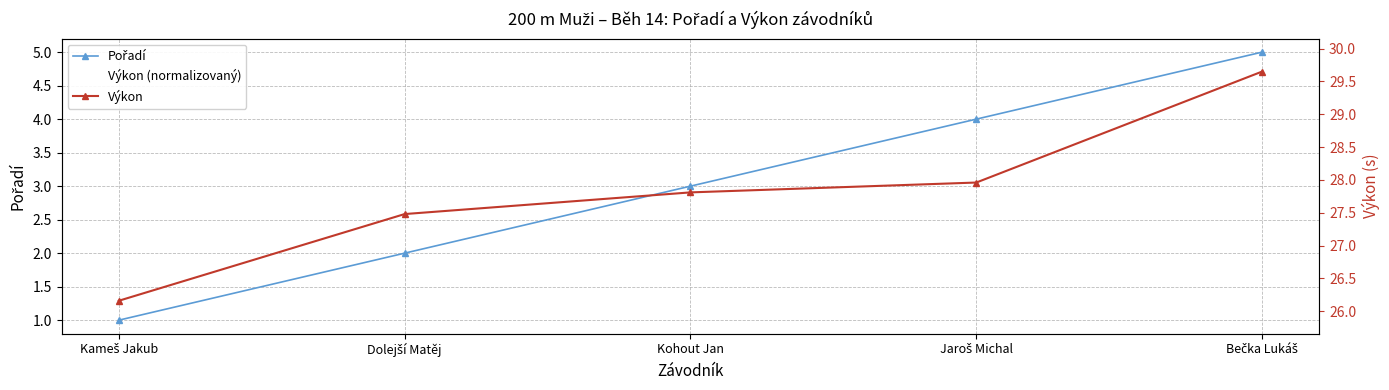

What is the greatest value displayed?

29.6